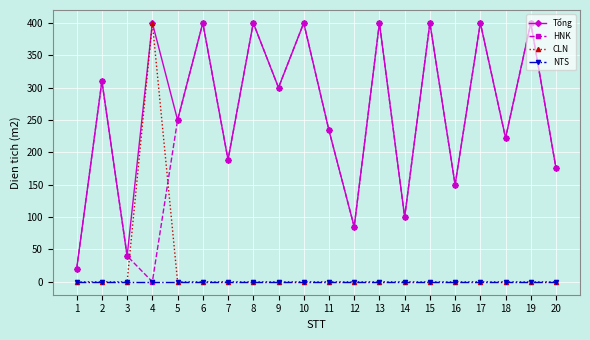

Reading left to right, list all the values displayed in this chart.

Tổng: 1=20.0	2=310.0	3=39.9	4=400.0	5=250.0	6=400.0	7=188.5	8=400.0	9=300.0	10=400.0	11=234.0	12=85.0	13=400.0	14=100.0	15=400.0	16=150.0	17=400.0	18=222.3	19=400.0	20=175.2
HNK: 1=20.0	2=310.0	3=39.9	4=0.0	5=250.0	6=400.0	7=188.5	8=400.0	9=300.0	10=400.0	11=234.0	12=85.0	13=400.0	14=100.0	15=400.0	16=150.0	17=400.0	18=222.3	19=400.0	20=175.2
CLN: 1=0.0	2=0.0	3=0.0	4=400.0	5=0.0	6=0.0	7=0.0	8=0.0	9=0.0	10=0.0	11=0.0	12=0.0	13=0.0	14=0.0	15=0.0	16=0.0	17=0.0	18=0.0	19=0.0	20=0.0
NTS: 1=0.0	2=0.0	3=0.0	4=0.0	5=0.0	6=0.0	7=0.0	8=0.0	9=0.0	10=0.0	11=0.0	12=0.0	13=0.0	14=0.0	15=0.0	16=0.0	17=0.0	18=0.0	19=0.0	20=0.0